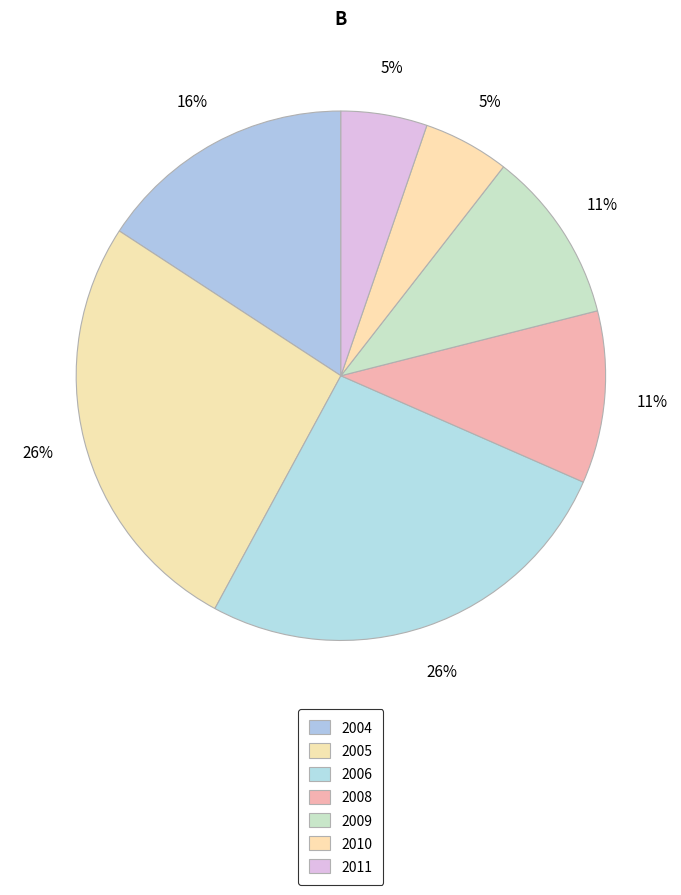

How many segments does this pie chart have?

7